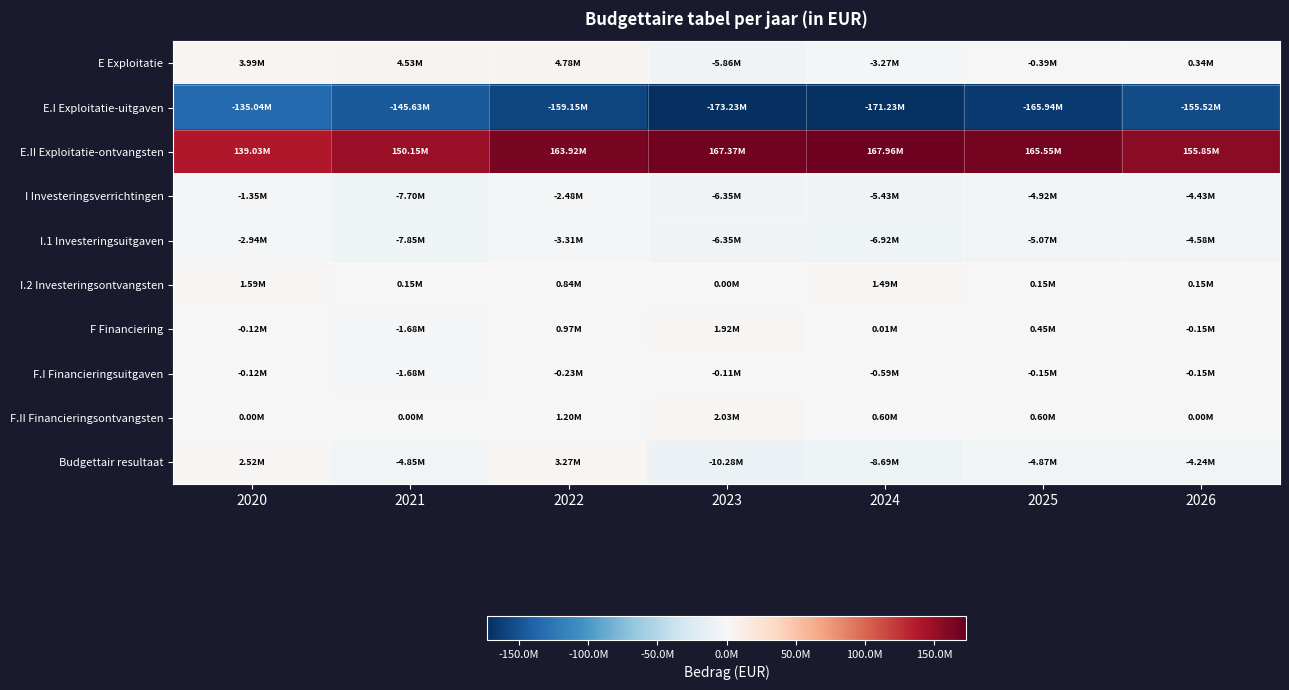

Between 2022 and 2021, which is larger?

2022